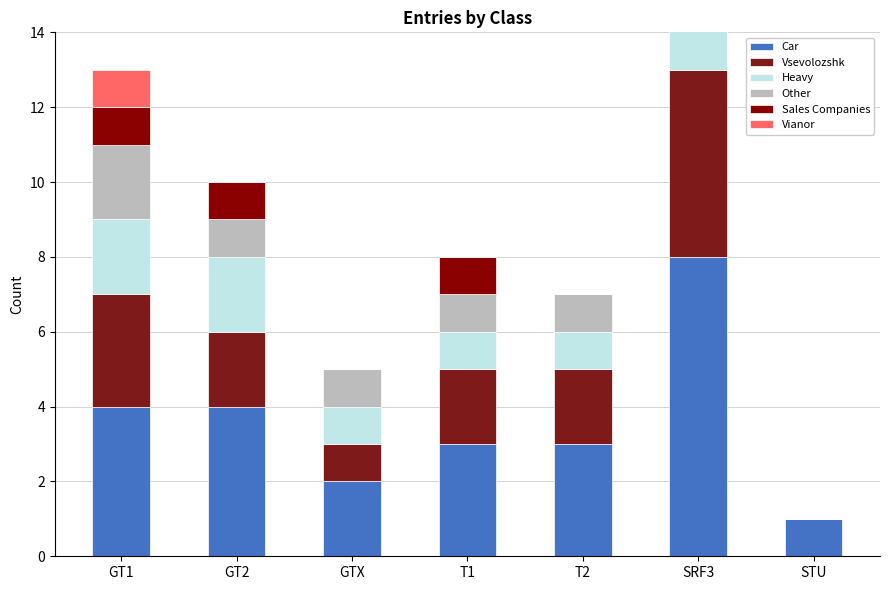

What is the value of the Other bar at the 6th from the left?

3